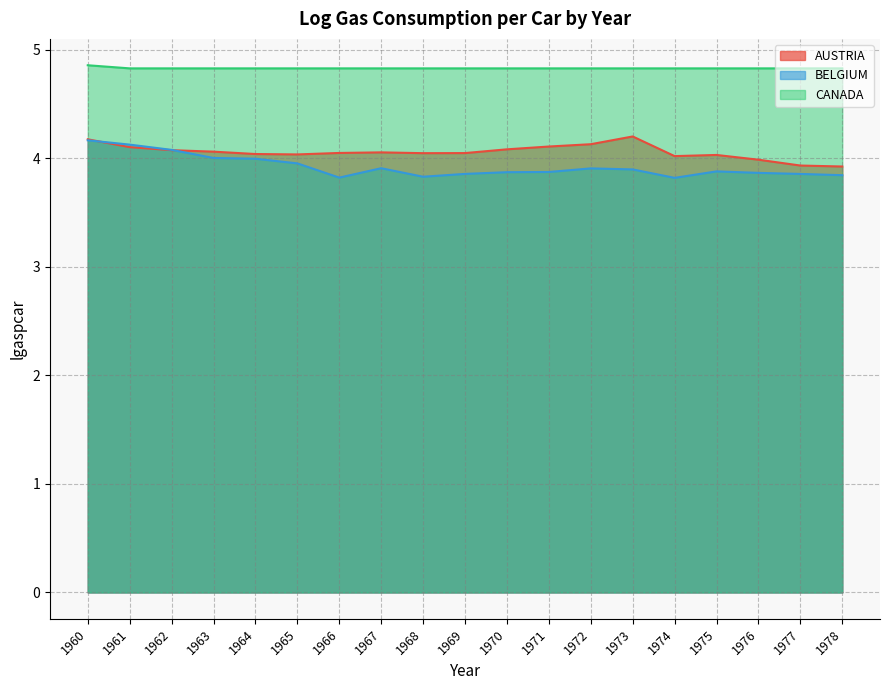

At which label does CANADA reach its minimum?

1961